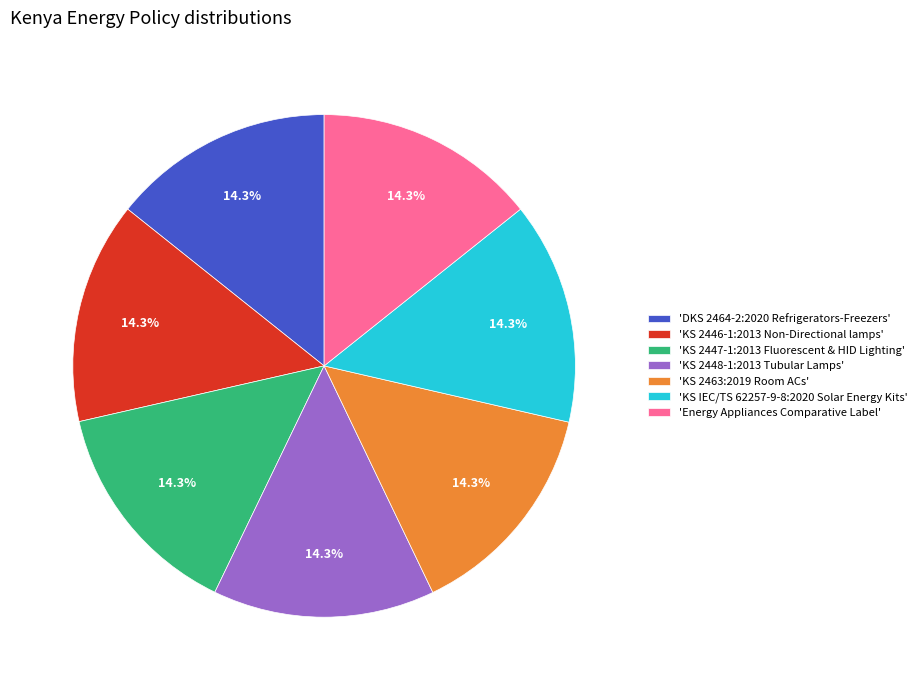

How many slices are in this pie chart?

7